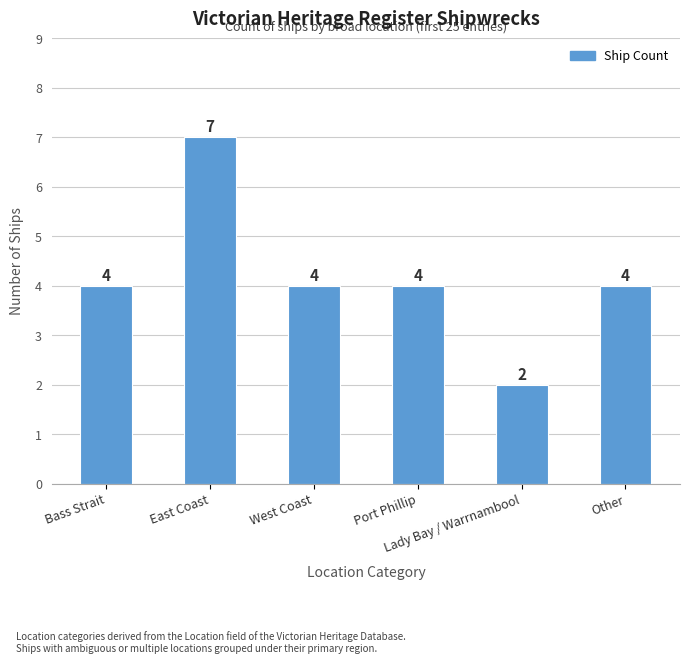

Approximately how many times larger is the value at Lady Bay / Warrnambool compared to West Coast?

0.5